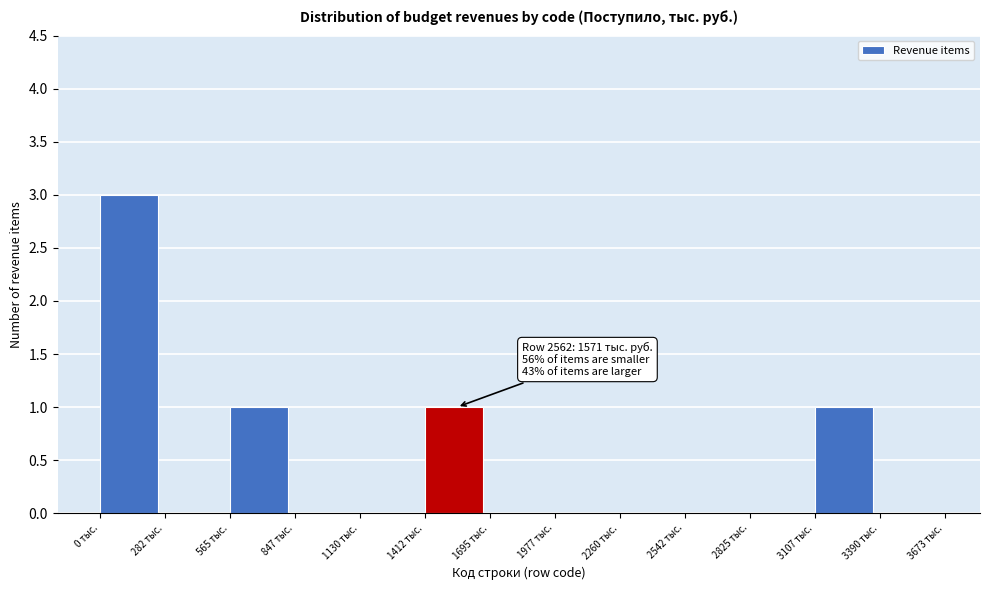

Over which range of the x-axis is the bar tallest?

0 to 300